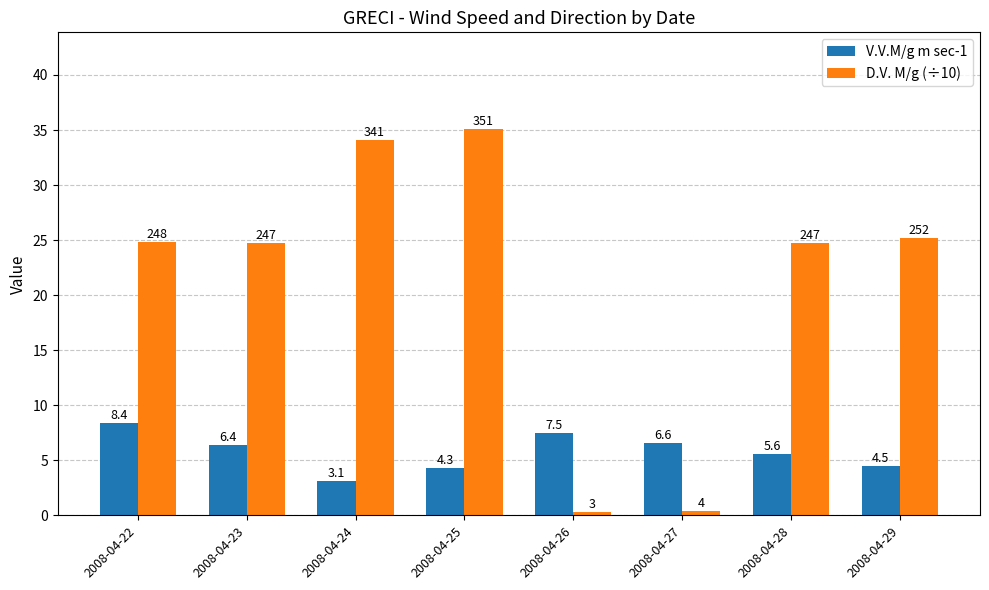

Reading left to right, list all the values displayed in this chart.

V.V.M/g m sec-1: 2008-04-22=8.4	2008-04-23=6.4	2008-04-24=3.1	2008-04-25=4.3	2008-04-26=7.5	2008-04-27=6.6	2008-04-28=5.6	2008-04-29=4.5
D.V. M/g (÷10): 2008-04-22=24.8	2008-04-23=24.7	2008-04-24=34.1	2008-04-25=35.1	2008-04-26=0.3	2008-04-27=0.4	2008-04-28=24.7	2008-04-29=25.2